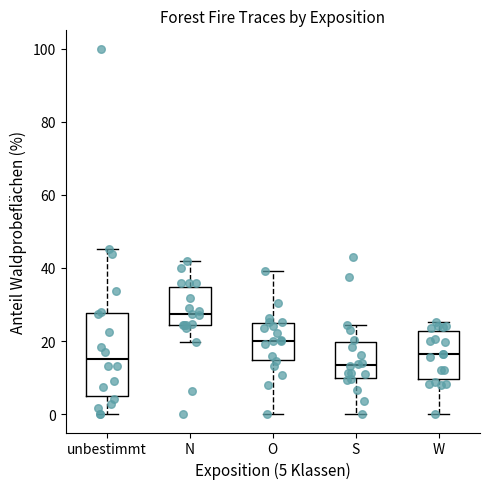

Reading left to right, transcribe this box plot: for each box, give where its median line is, the range the box spans, and where its two whiskers end, as read against the y-axis. The values are not printed on the chart, so give them approximately, as read against the axis.

unbestimmt: median 16, box 4 to 28, whiskers 0 to 46
N: median 28, box 24 to 34, whiskers 20 to 42
O: median 20, box 14 to 26, whiskers 0 to 40
S: median 14, box 10 to 20, whiskers 0 to 24
W: median 16, box 10 to 22, whiskers 0 to 26